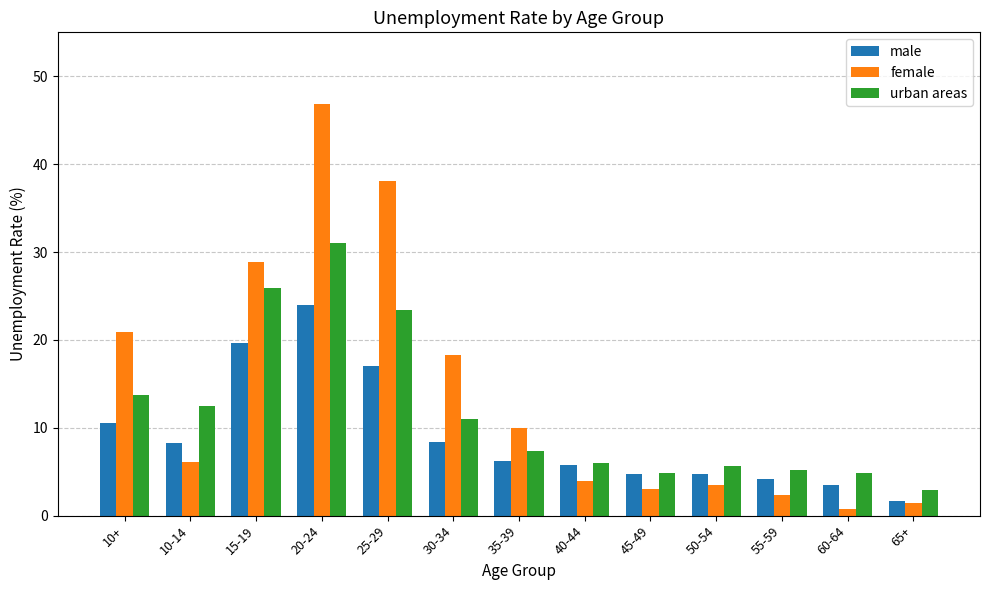

What is the label of the 9th bar from the right?

25-29